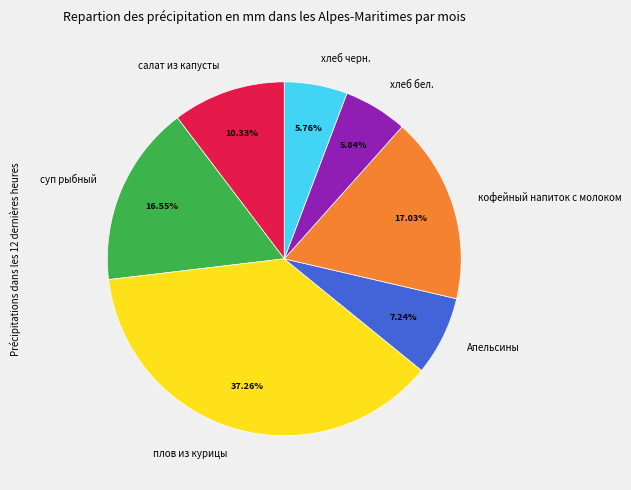

Is it true that кофейный напиток с молоком is 6% of the pie?

False